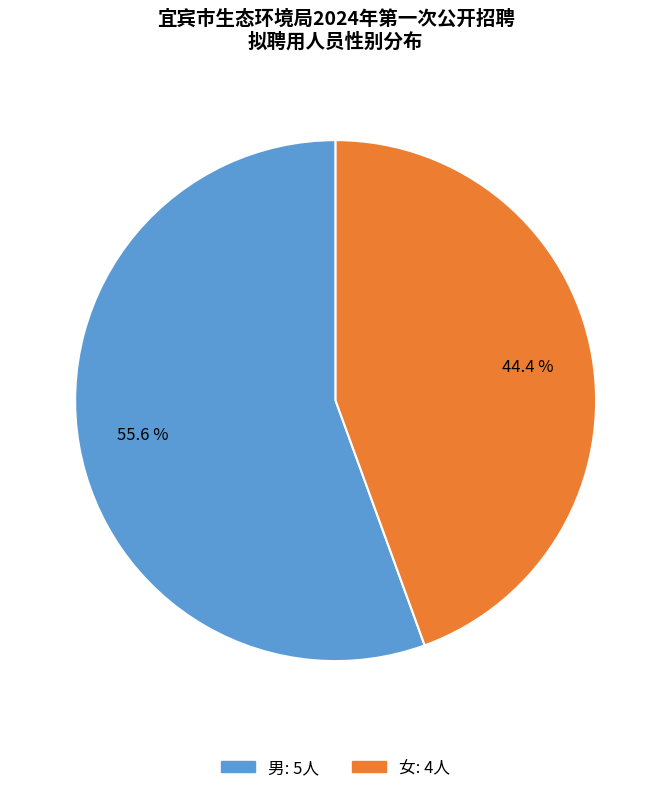

To the nearest percent, what is the average slice percentage?

50%